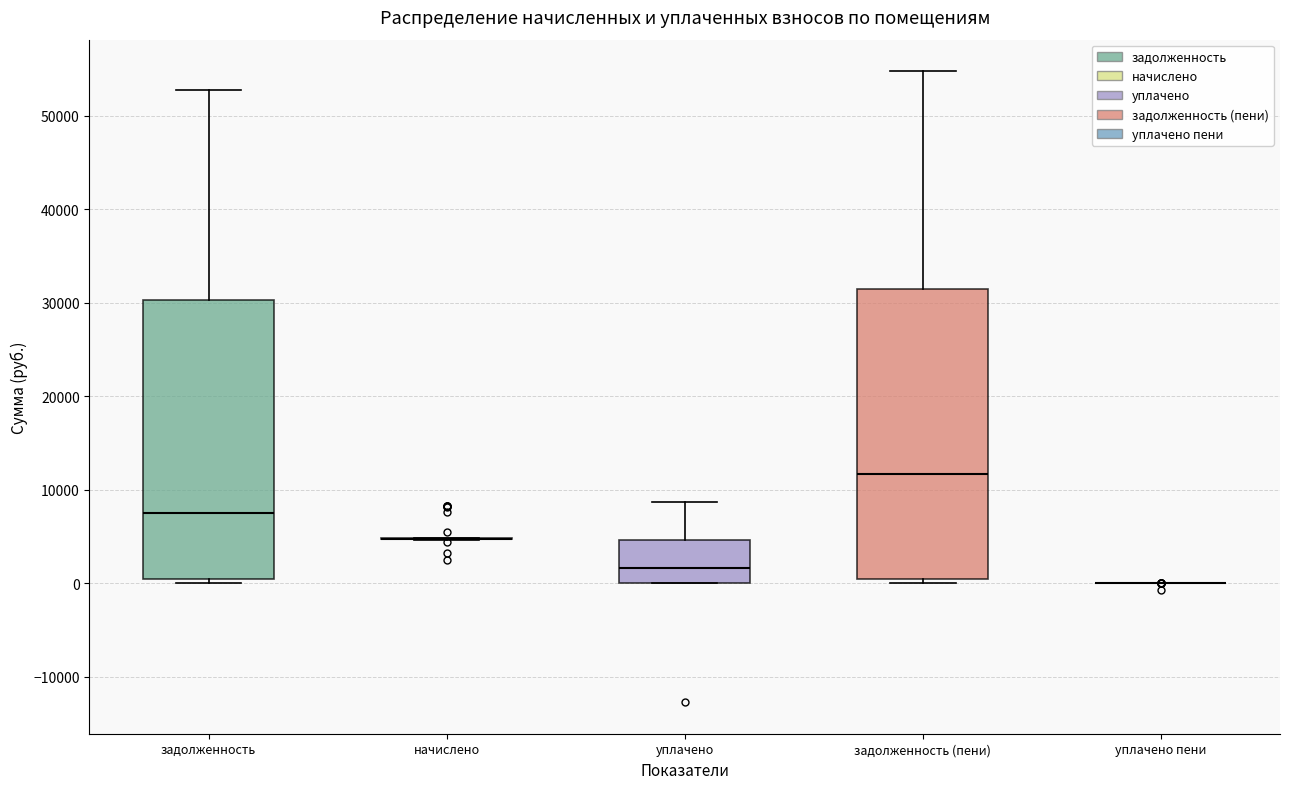

Which box is the tallest, from its lower edge to its upper edge?

задолженность (пени)